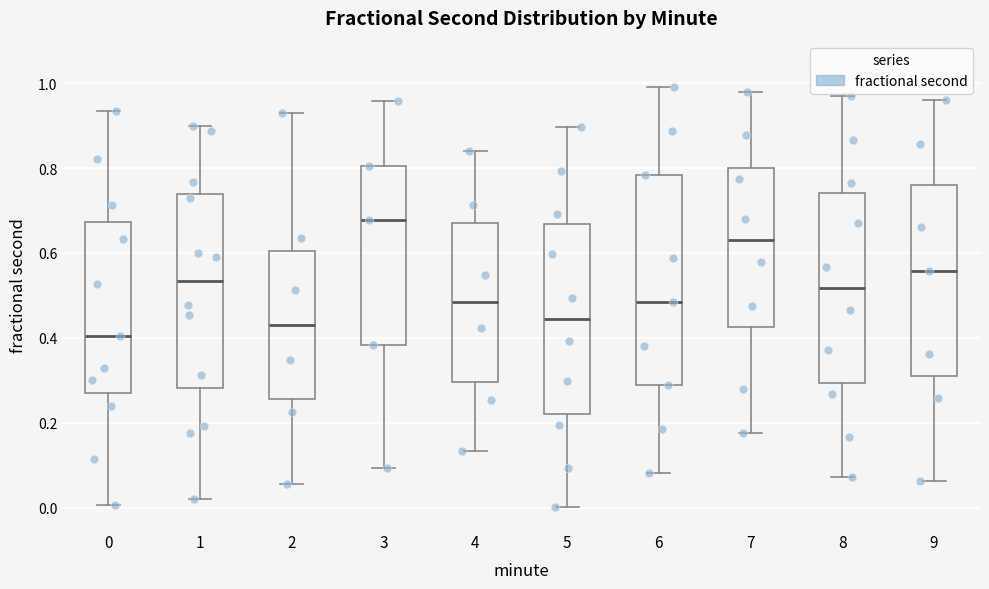

Reading left to right, transcribe this box plot: for each box, give where its median line is, the range the box spans, and where its two whiskers end, as read against the y-axis. The values are not printed on the chart, so give them approximately, as read against the axis.

0: median 0.40, box 0.28 to 0.68, whiskers 0.00 to 0.94
1: median 0.54, box 0.28 to 0.74, whiskers 0.02 to 0.90
2: median 0.44, box 0.26 to 0.60, whiskers 0.06 to 0.92
3: median 0.68, box 0.38 to 0.80, whiskers 0.10 to 0.96
4: median 0.48, box 0.30 to 0.68, whiskers 0.14 to 0.84
5: median 0.44, box 0.22 to 0.66, whiskers 0.00 to 0.90
6: median 0.48, box 0.28 to 0.78, whiskers 0.08 to 1.00
7: median 0.62, box 0.42 to 0.80, whiskers 0.18 to 0.98
8: median 0.52, box 0.30 to 0.74, whiskers 0.08 to 0.98
9: median 0.56, box 0.32 to 0.76, whiskers 0.06 to 0.96